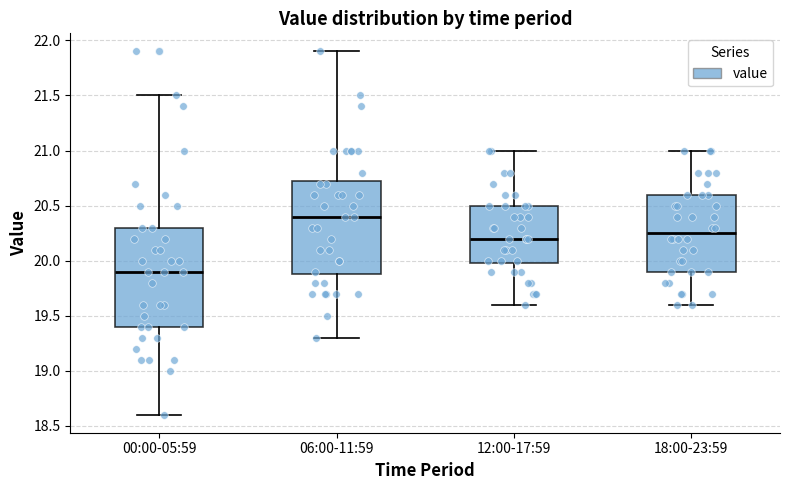

Which box has the highest median line?

06:00-11:59